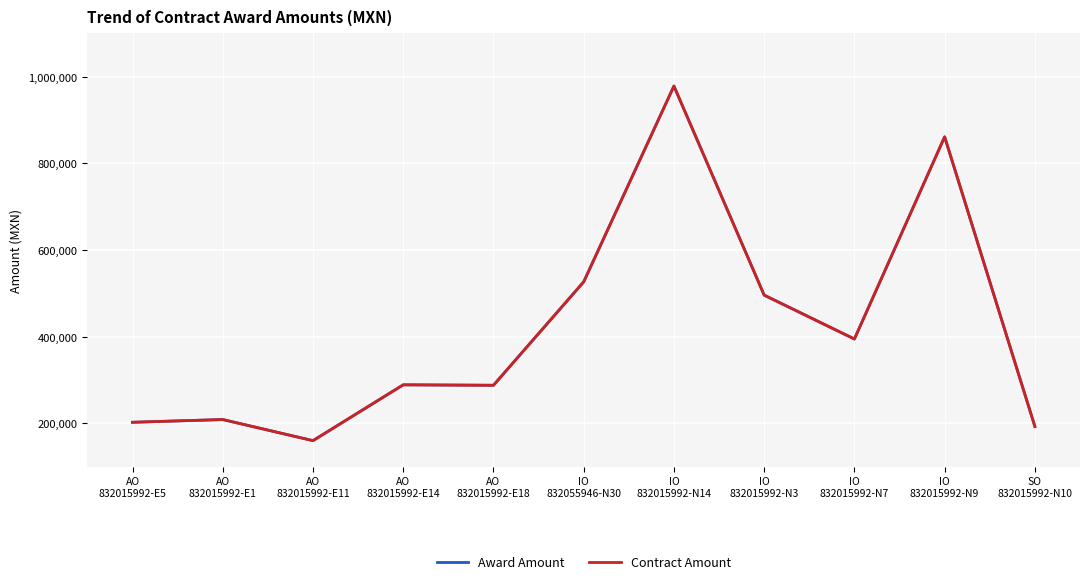

What is the sum of all Contract Amount values?

4598154.8